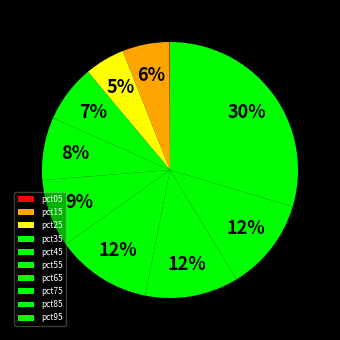

To the nearest percent, what is the average slice percentage?

10%